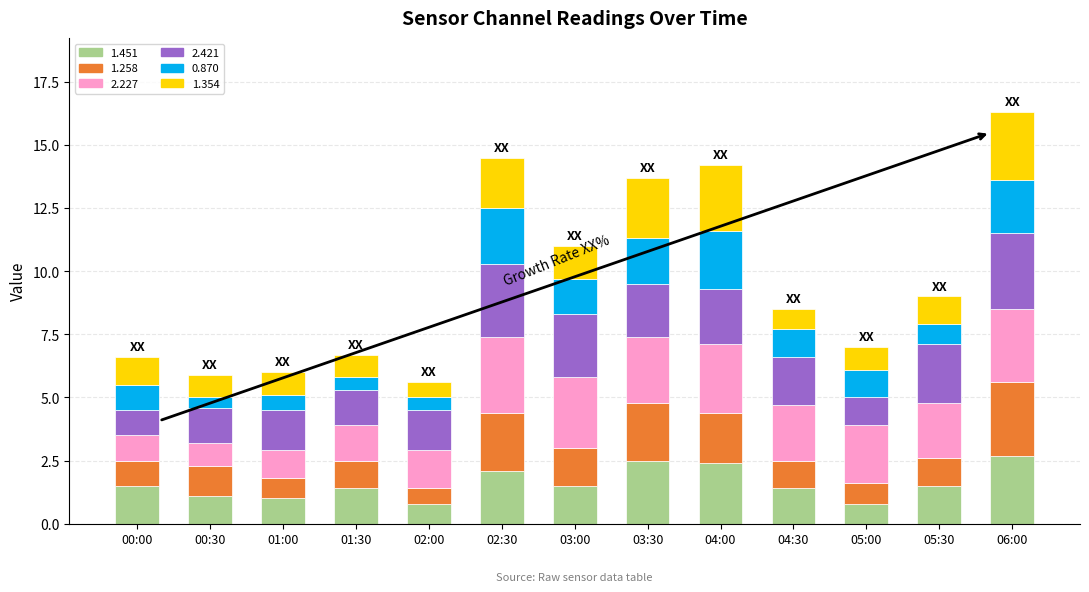

True or false: 1.451 has a value of 4.3 at 03:30.

False